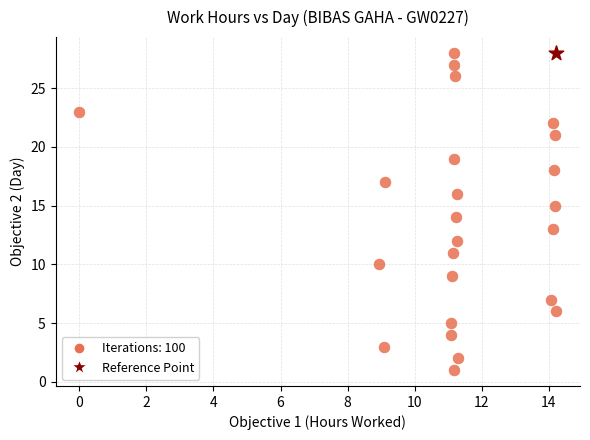

What are all the series names shown in the legend?

Iterations: 100, Reference Point